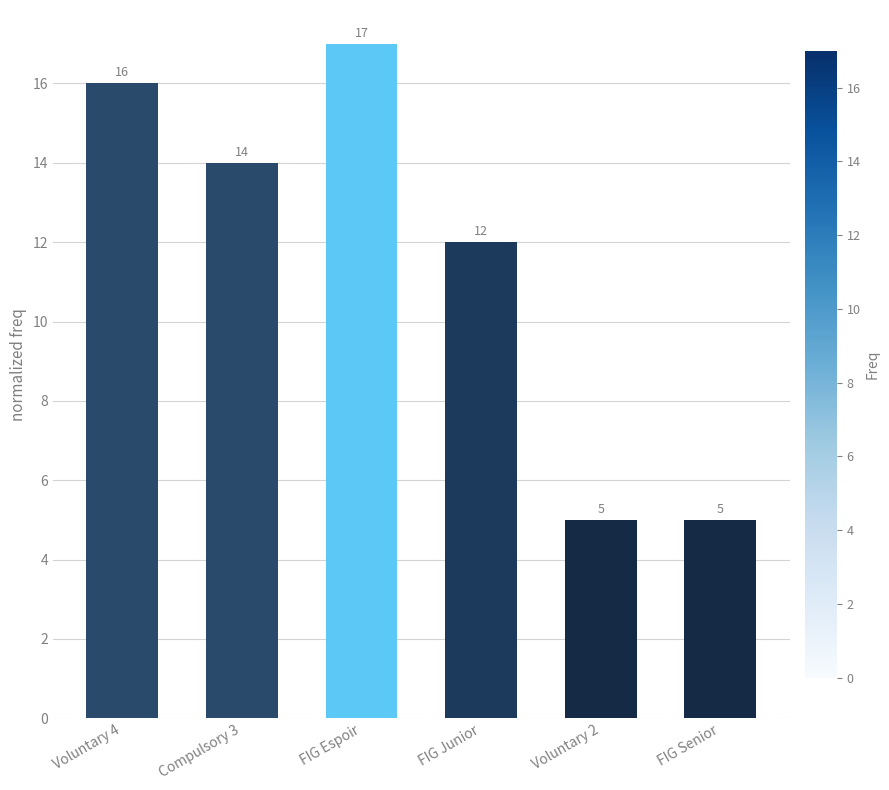

How many bars are there in total?

6